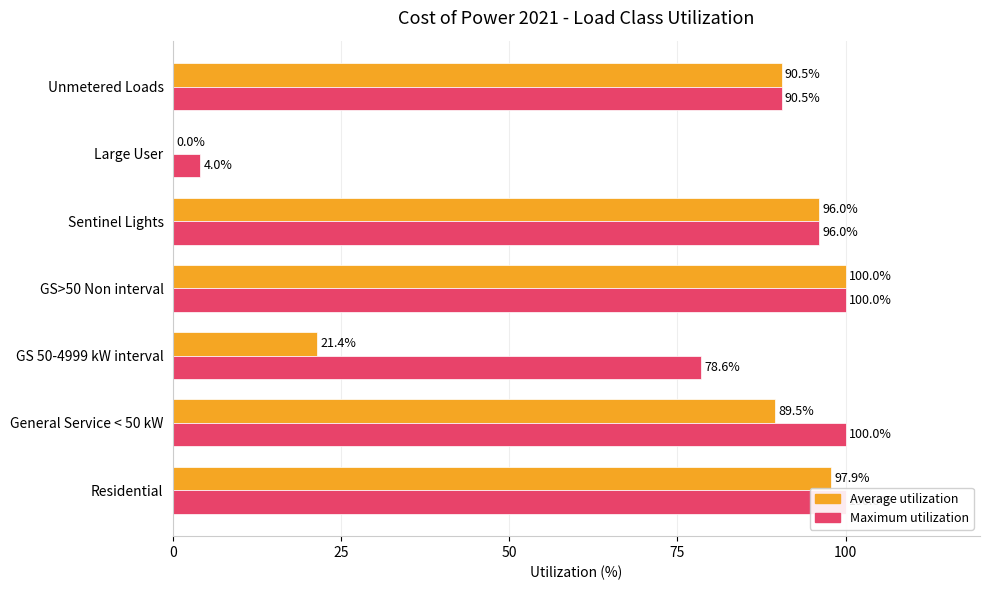

What is the difference between the second highest and second lowest values in the Maximum utilization series?

21.4